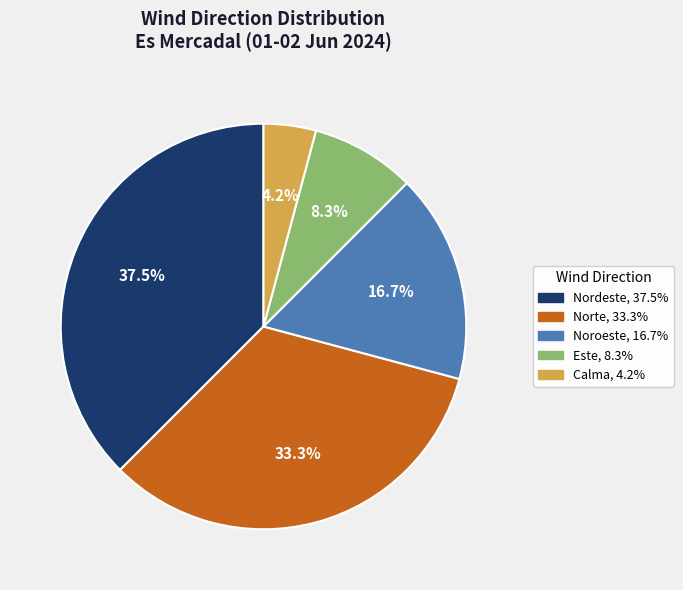

Which slice is the smallest?

Calma